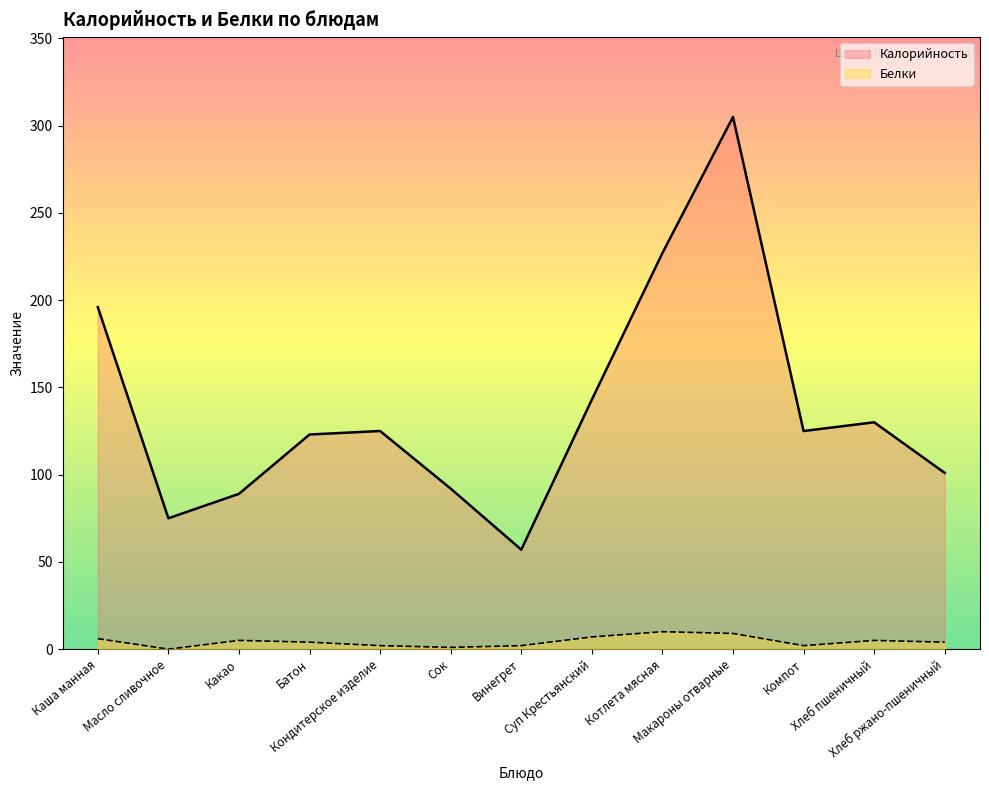

The value of Белки at Сок is 1. True or false?

True